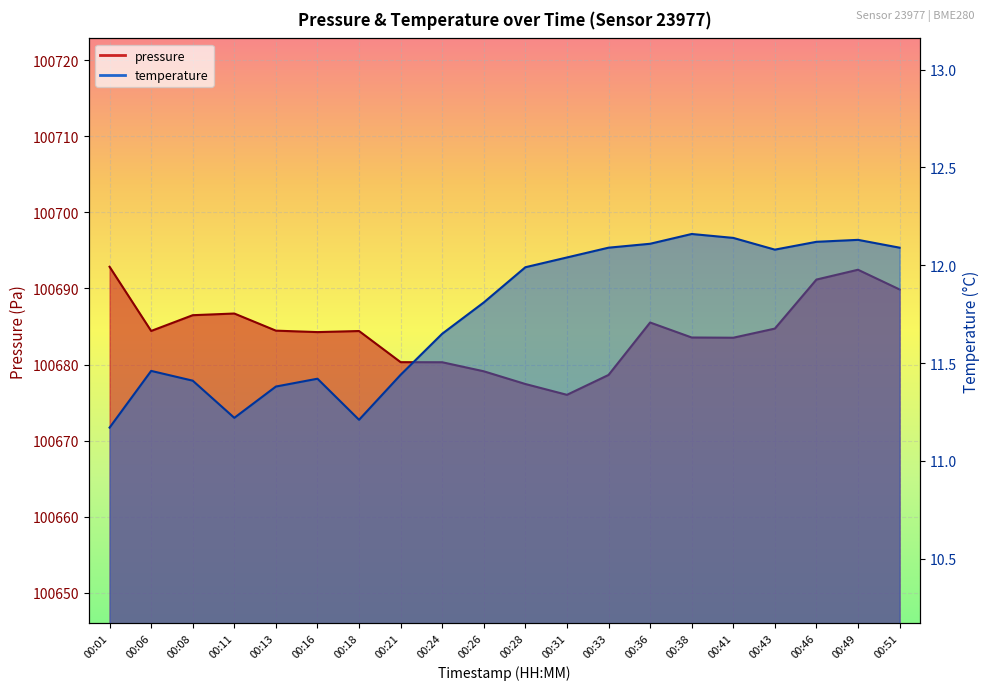

True or false: temperature and pressure cross at least once.

False